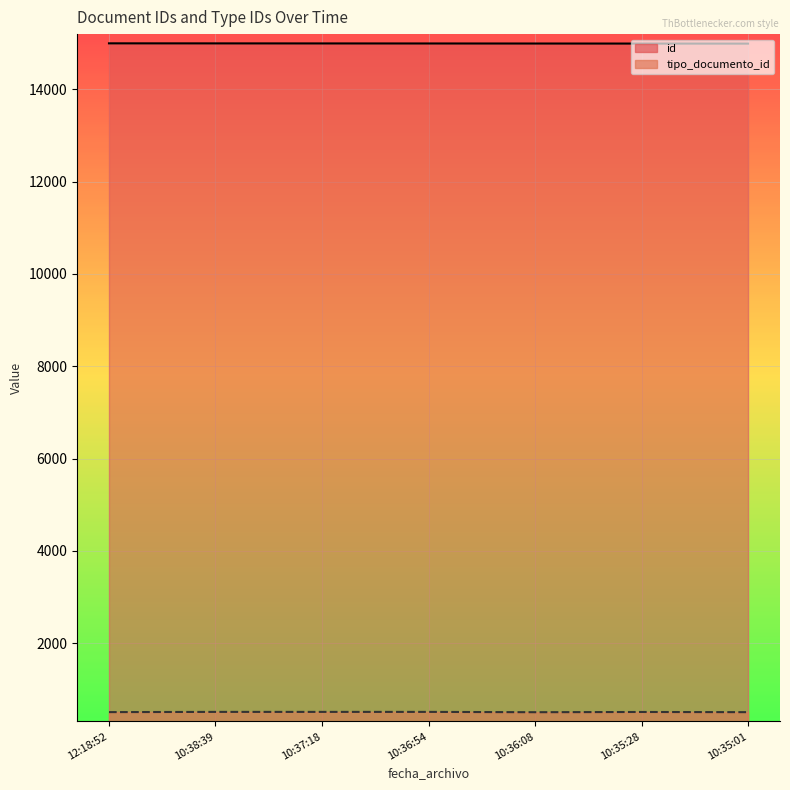

Read the tipo_documento_id value at 10:36:08.

500